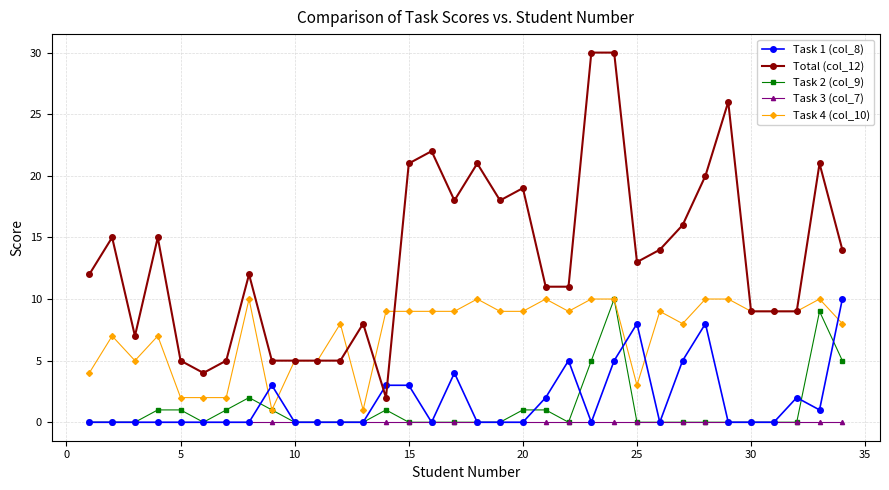

How many lines are shown in the chart?

5